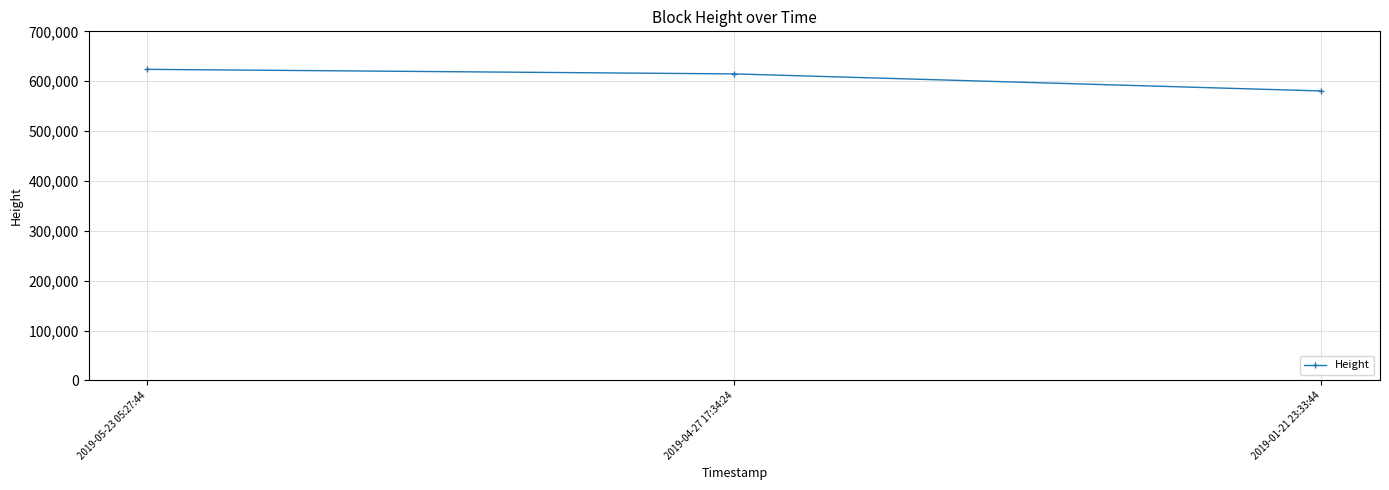

What is the label of the 2nd point from the left?

2019-04-27 17:34:24